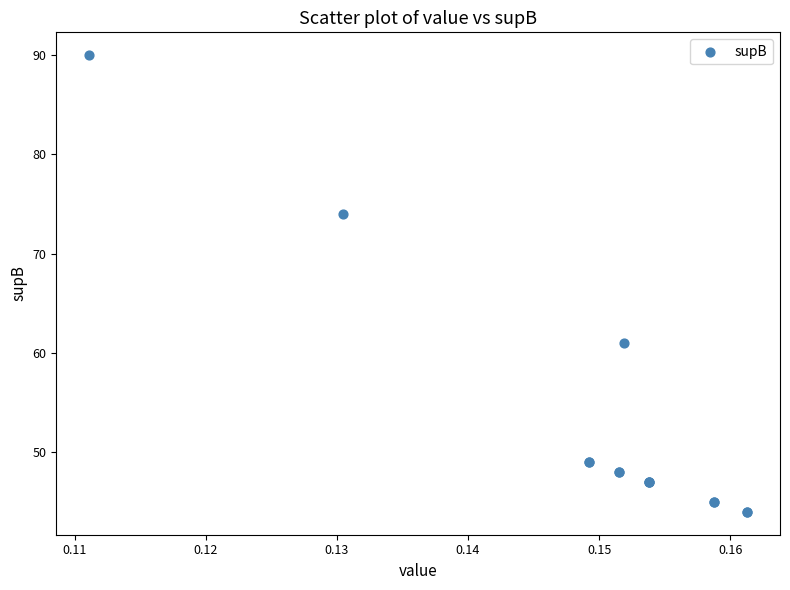

What Y value in the scatter plot is closest to 67?

61